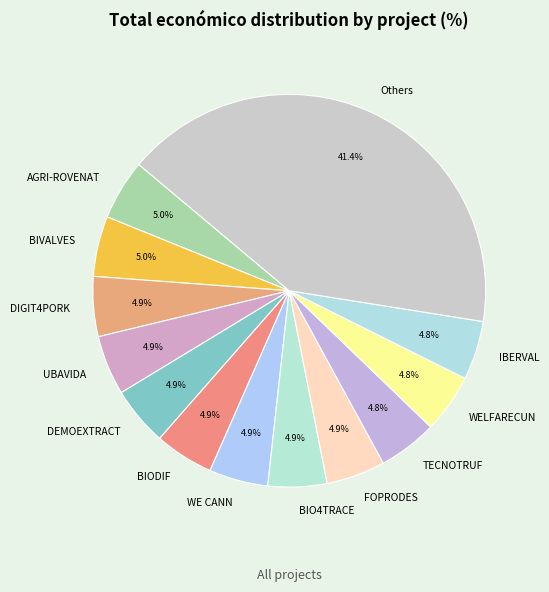

What portion of the pie excludes DEMOEXTRACT?

95.1%